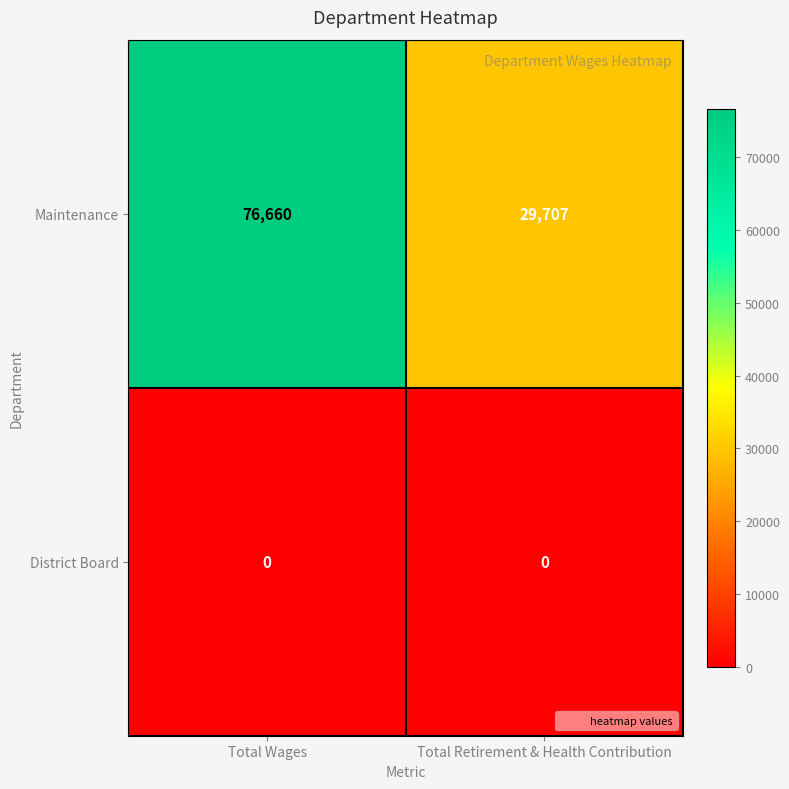

List the series in order of their overall mean, lowest first.

District Board, Maintenance